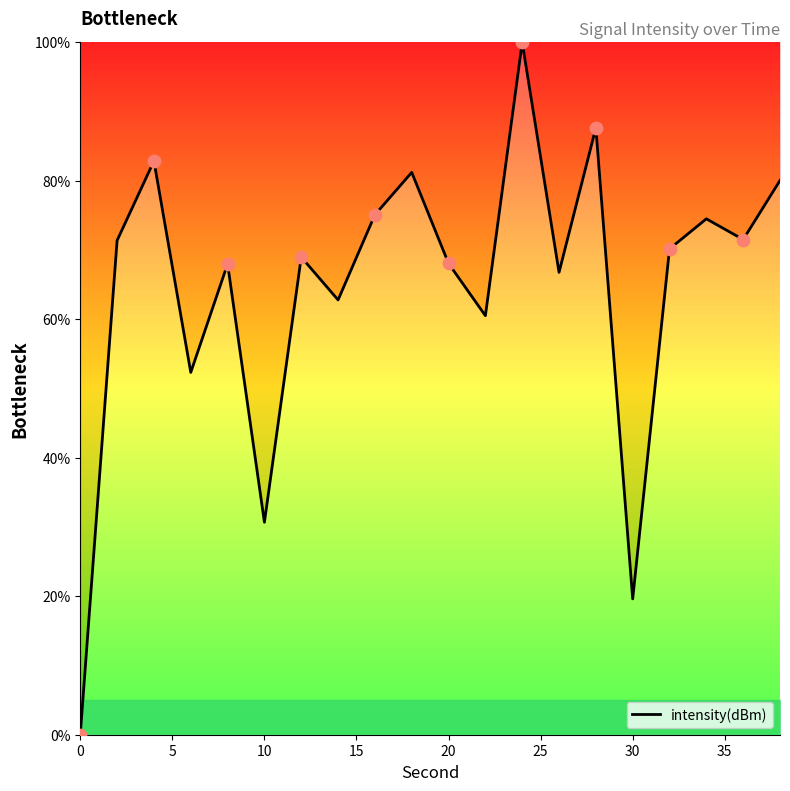

What is the greatest value displayed?

100.0